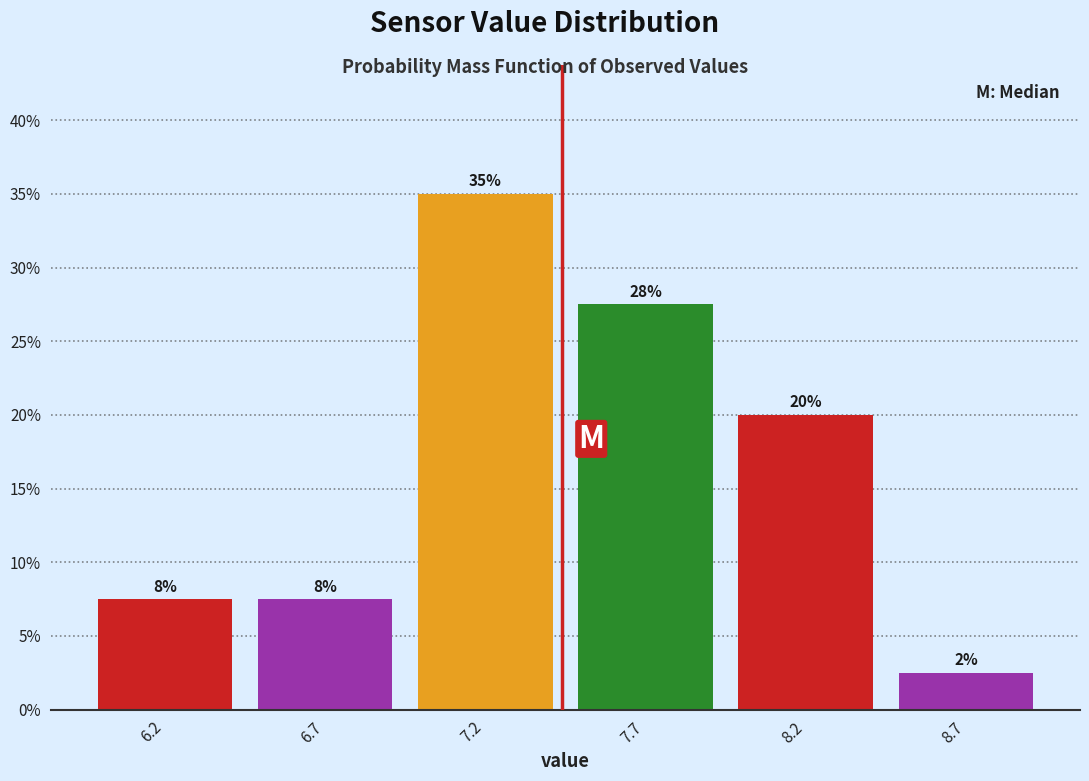

Are the bars horizontal?

No